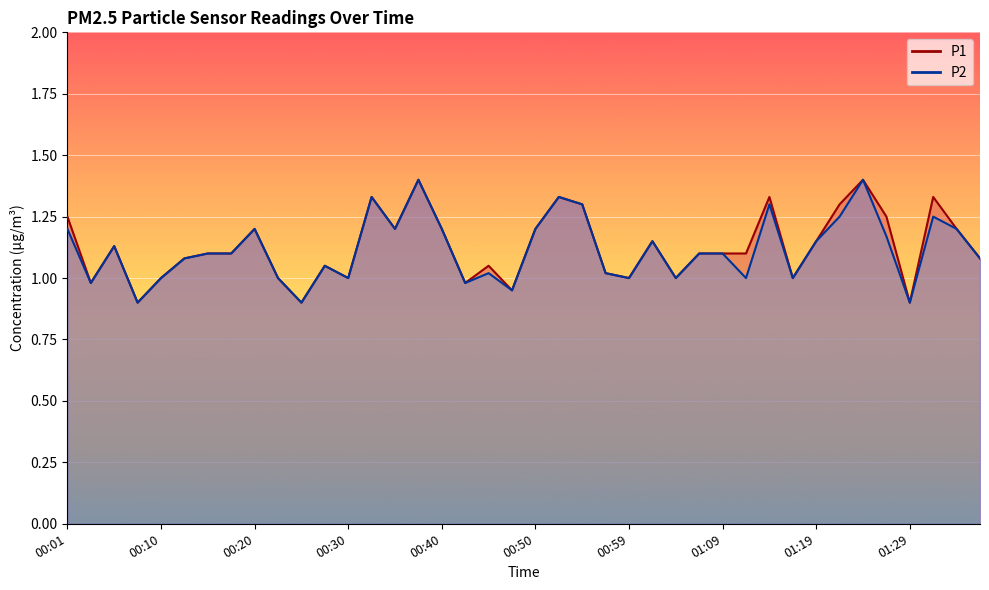

What is the average value of the P2 series?

1.1